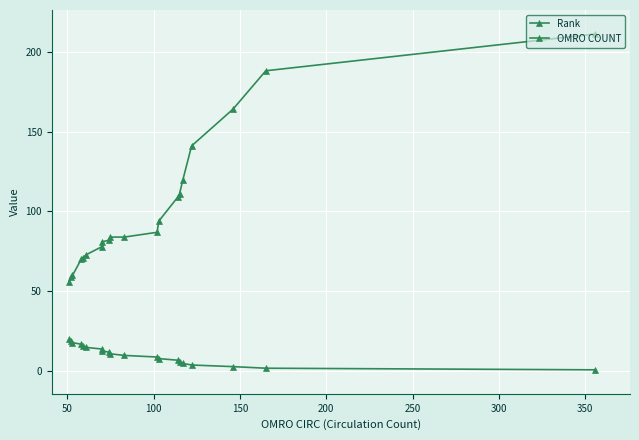

How many lines are shown in the chart?

2